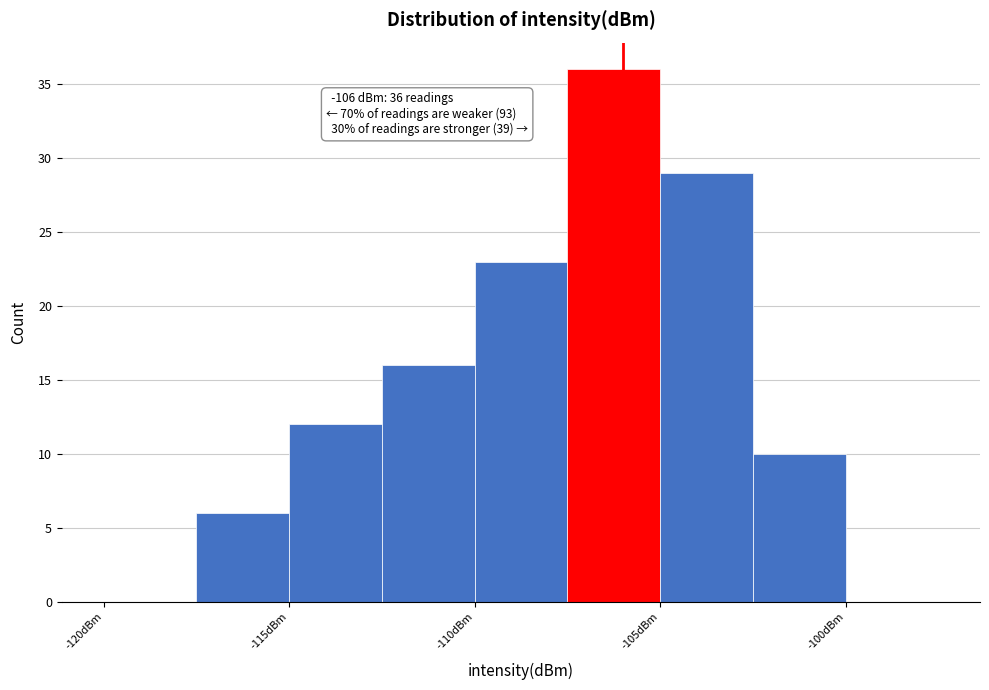

Over which range of the x-axis is the bar tallest?

-107.5 to -105.0